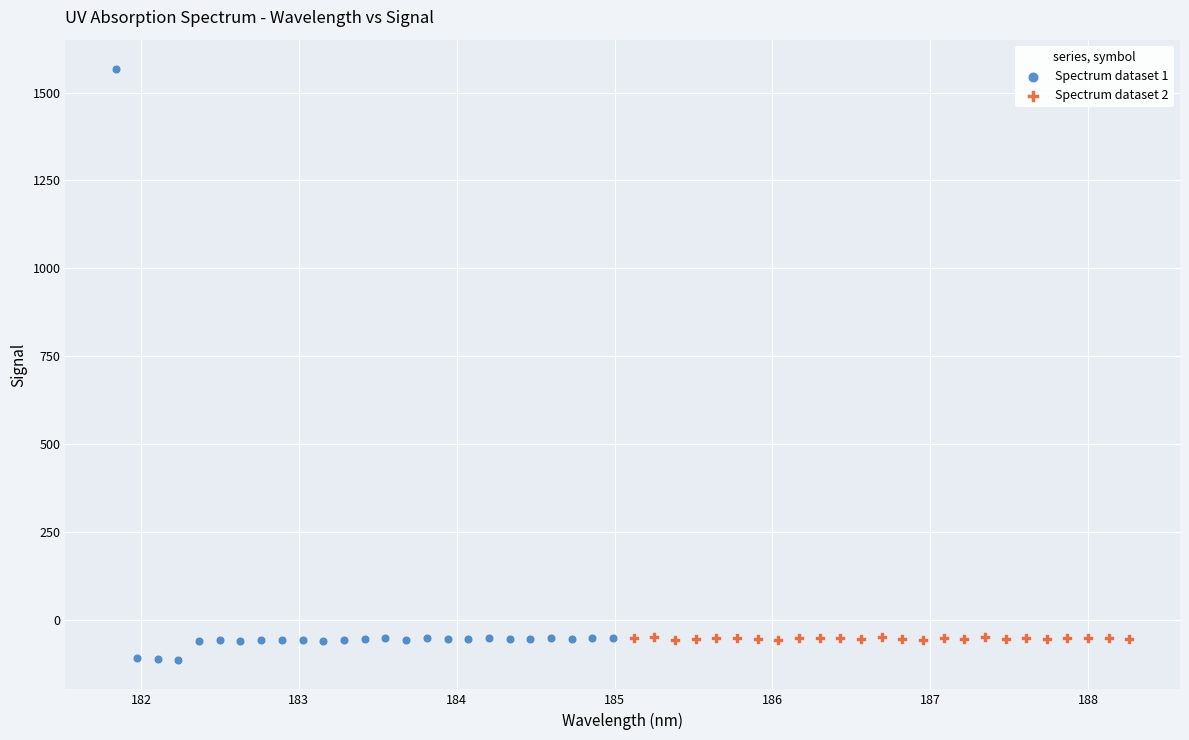

What are all the series names shown in the legend?

Spectrum dataset 1, Spectrum dataset 2